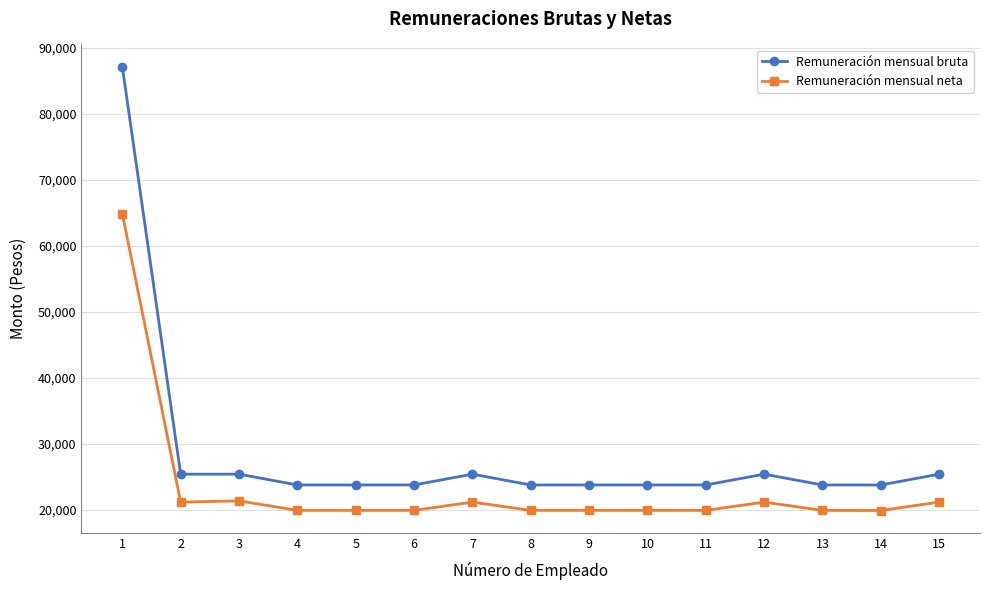

How many values in the Remuneración mensual neta series exceed 19871?

14